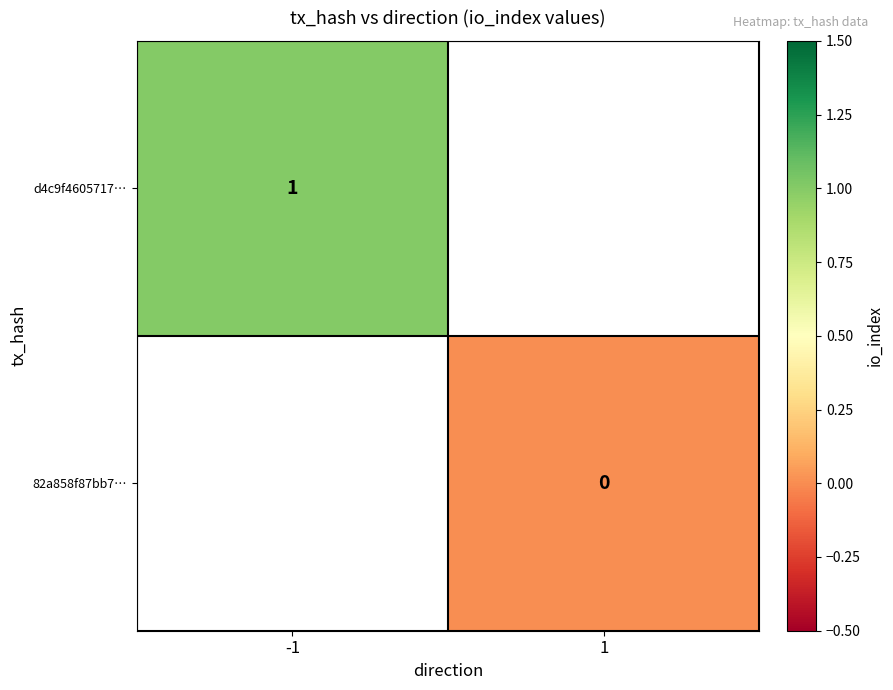

True or false: d4c9f4605717… has a value of 1 at -1.

True